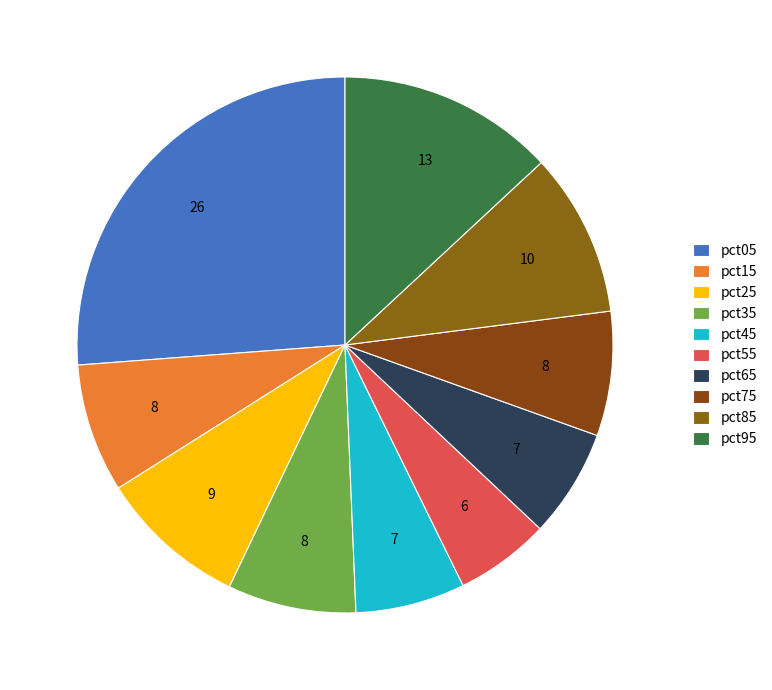

How much of the chart is everything except pct15?

92.2%